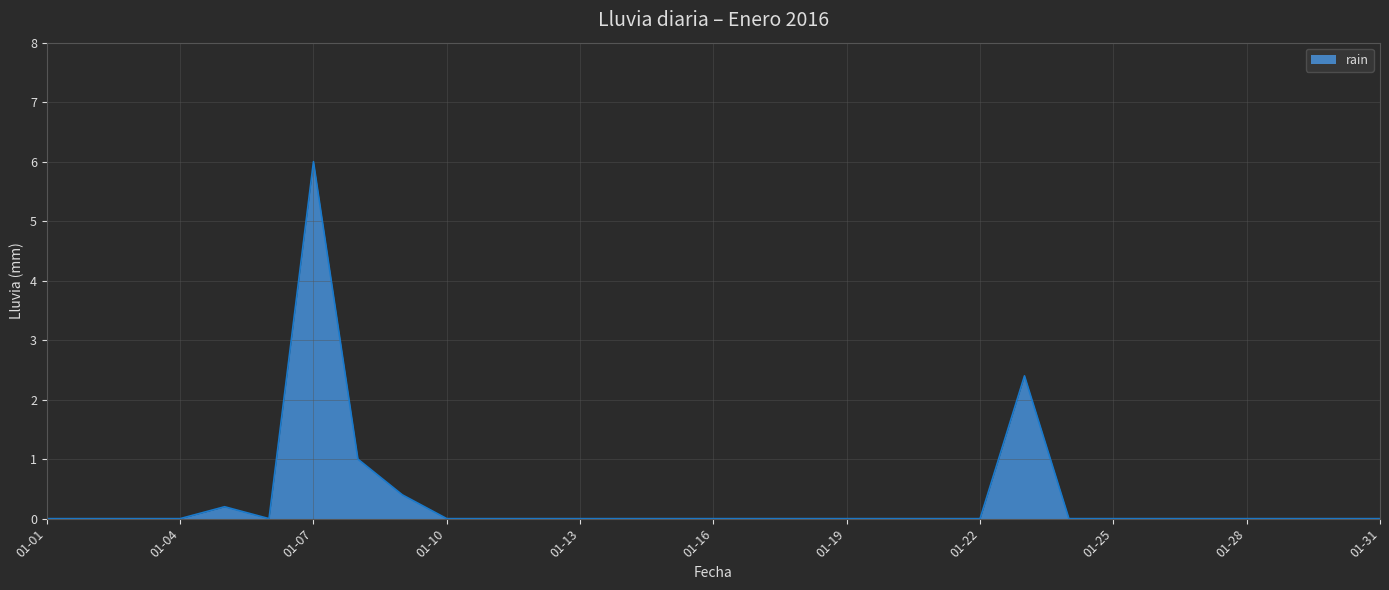

What is the maximum value shown in the chart?

6.0